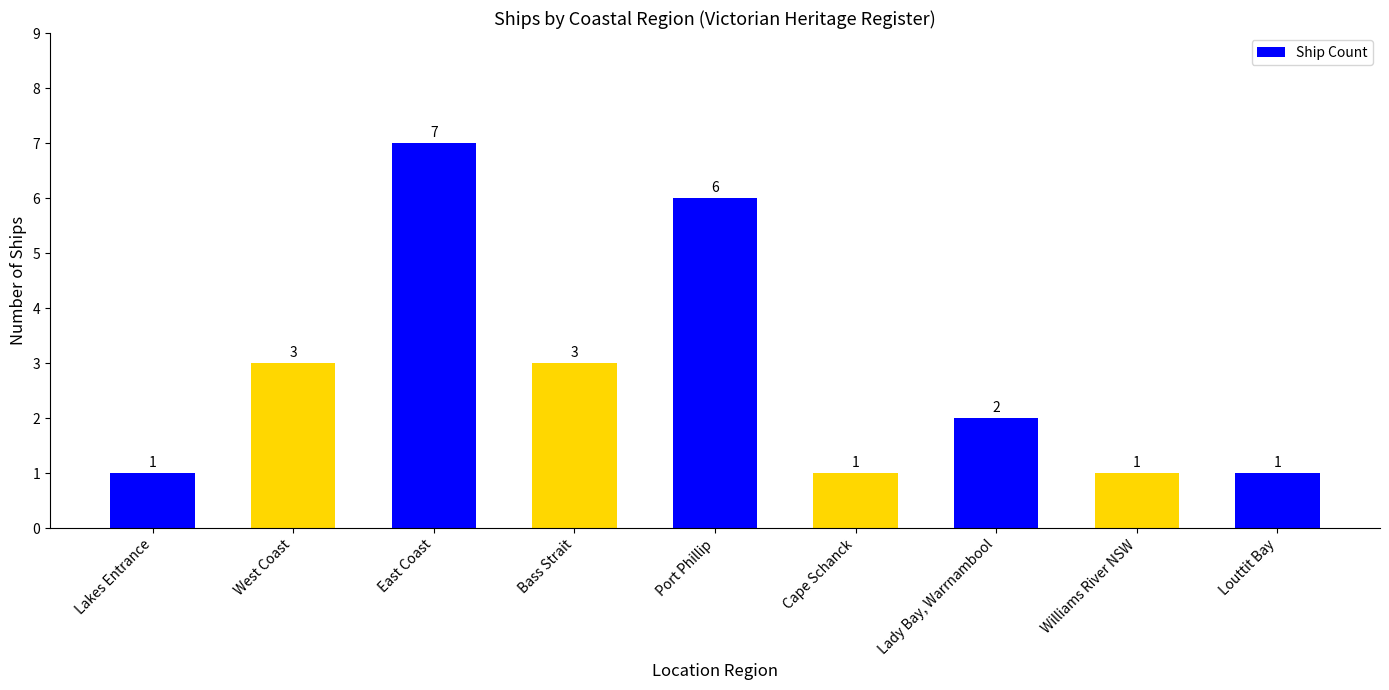

What is the sum of all values?

25